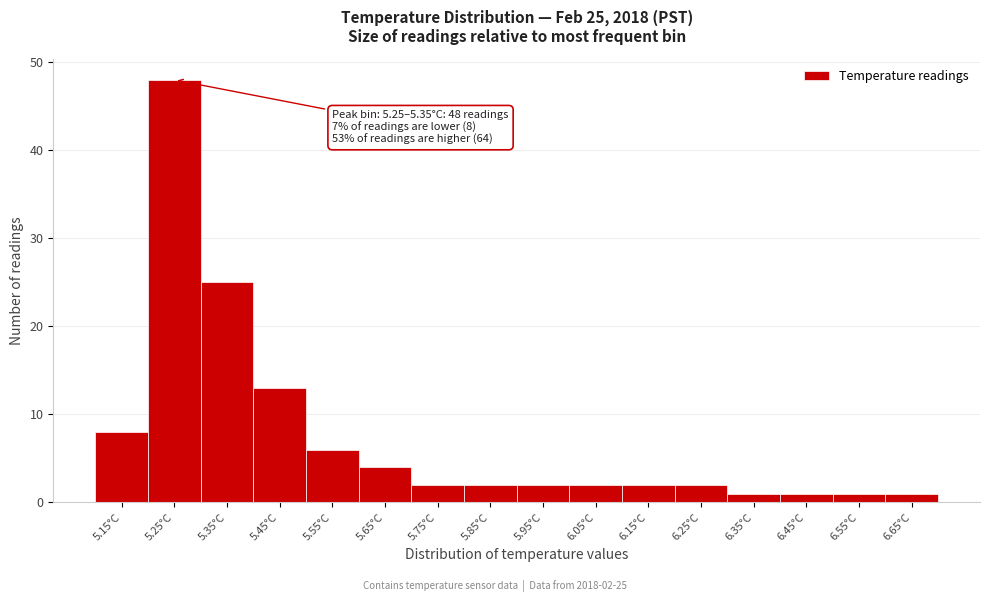

Reading left to right, extract all data points from this chart.

8	48	25	13	6	4	2	2	2	2	2	2	1	1	1	1